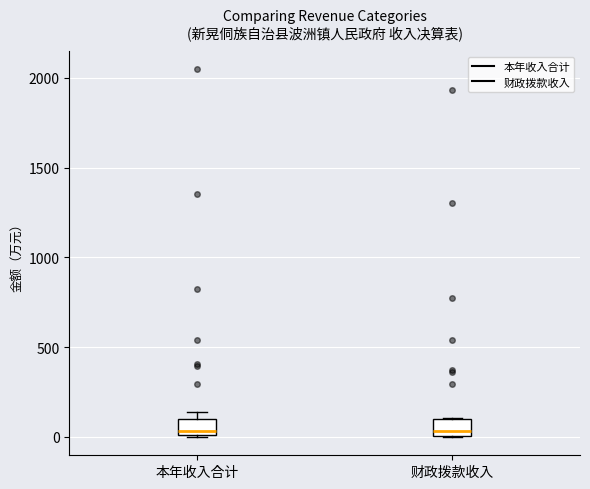

Reading left to right, read every box against the y-axis: the position of its median line, the range the box covers, and the ends of its whiskers. The values are not printed on the chart, so give them approximately, as read against the axis.

本年收入合计: median 50, box 0 to 100, whiskers 0 to 150
财政拨款收入: median 50, box 0 to 100, whiskers 0 to 100